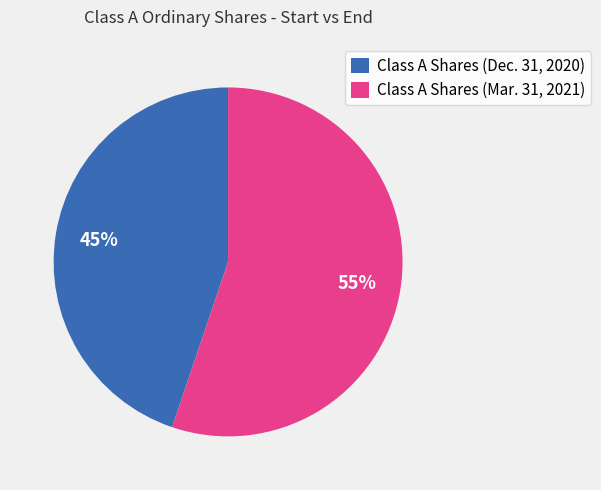

Is the sum of Class A Shares (Dec. 31, 2020) and Class A Shares (Mar. 31, 2021) greater than half?

Yes